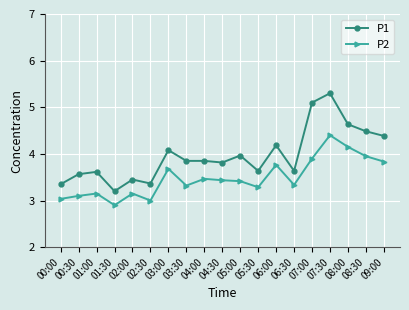

Is the value of P2 at 01:00 greater than the value of P1 at 01:00?

No